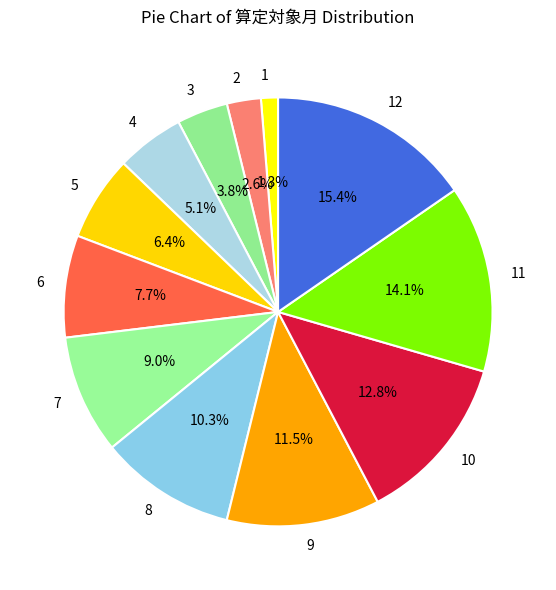

Count the number of slices in the pie.

12